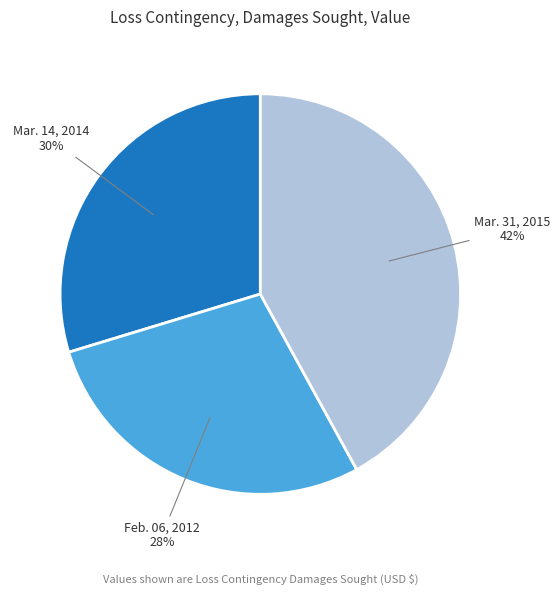

To the nearest percent, what is the average slice percentage?

33%